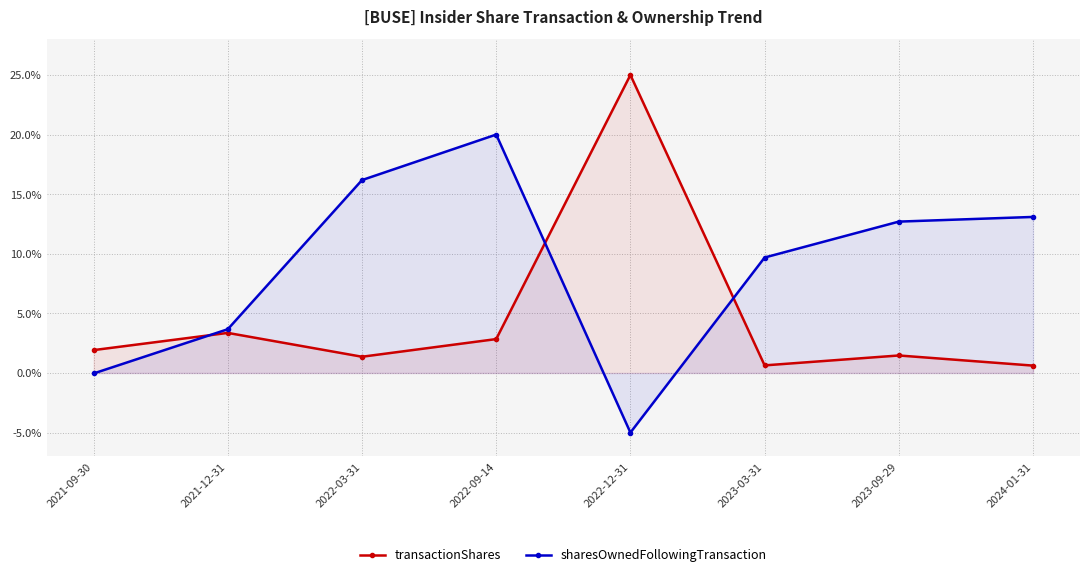

How many series are shown in this chart?

2